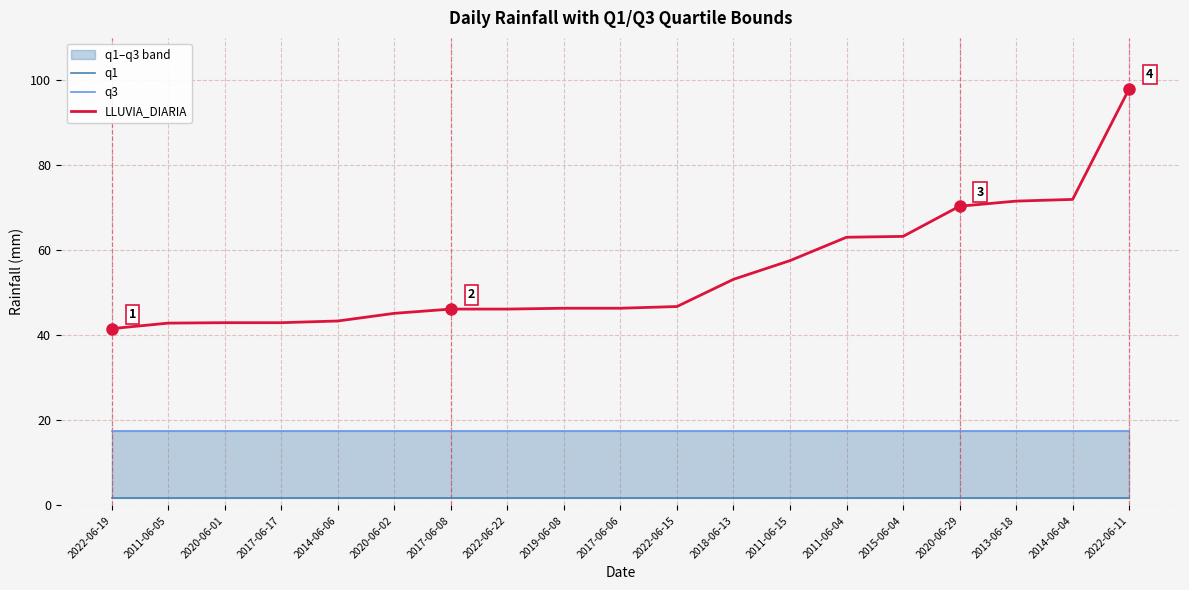

Which series has the largest range (max minus min)?

LLUVIA_DIARIA